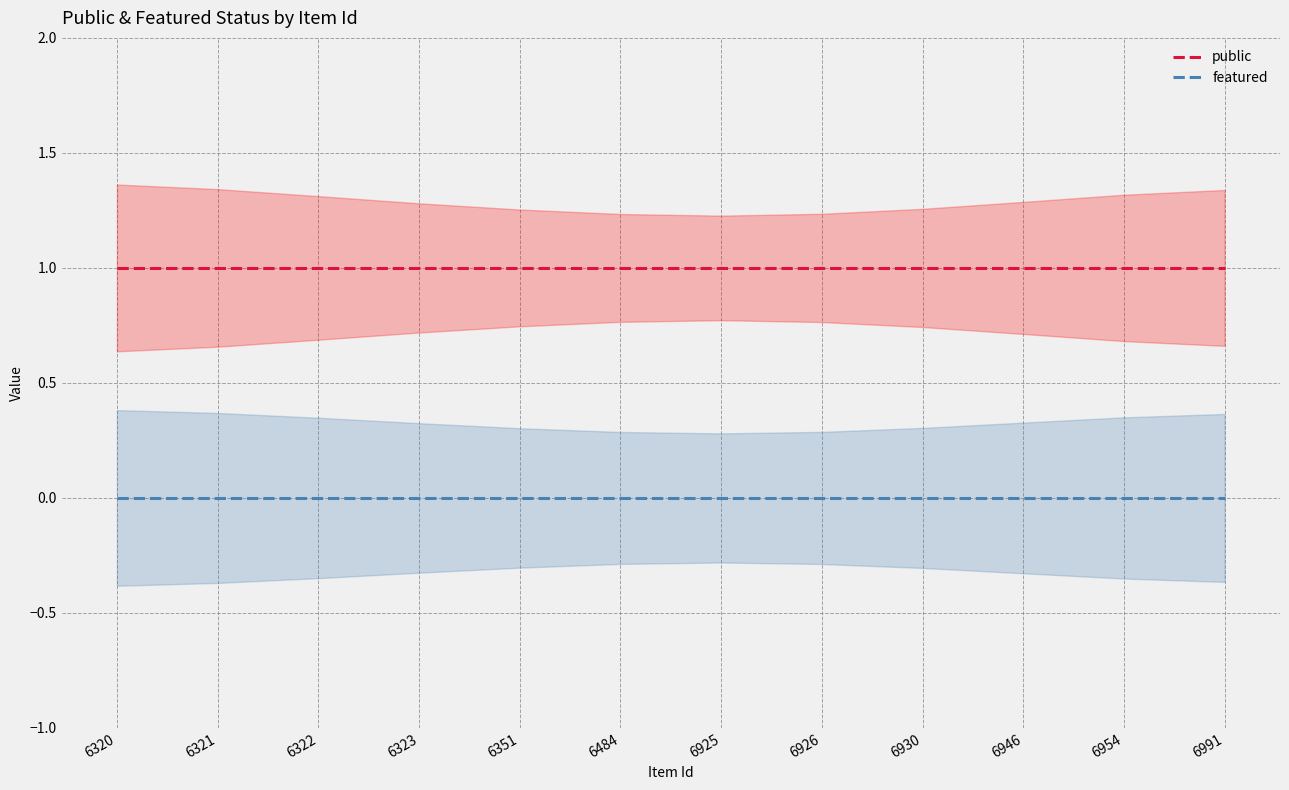

What is the average value of the public series?

1